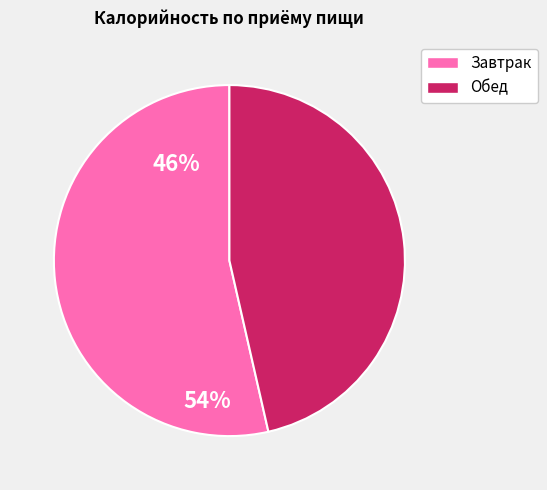

How many segments does this pie chart have?

2